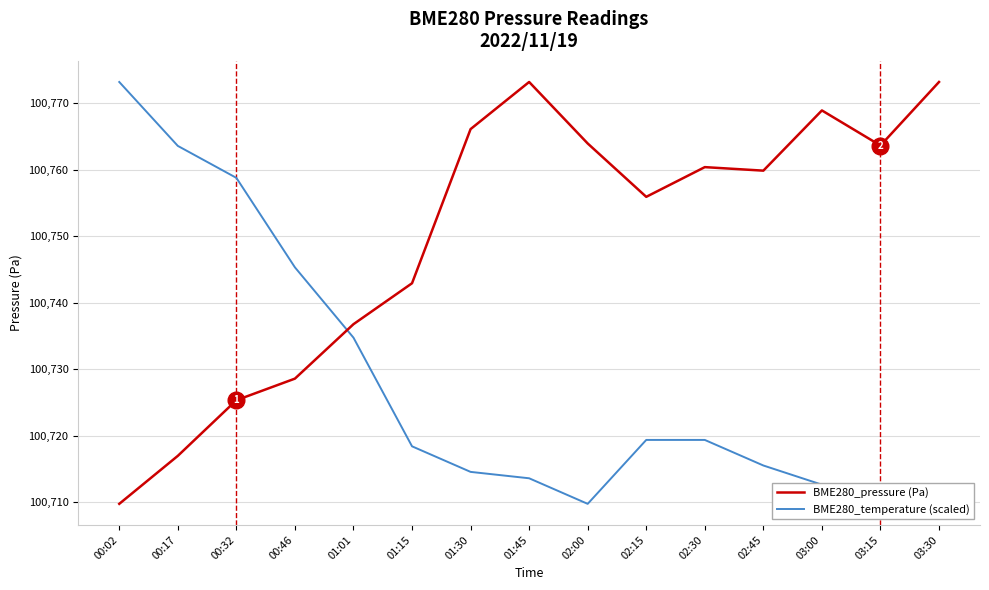

What is the label of the 9th point from the left?

02:00